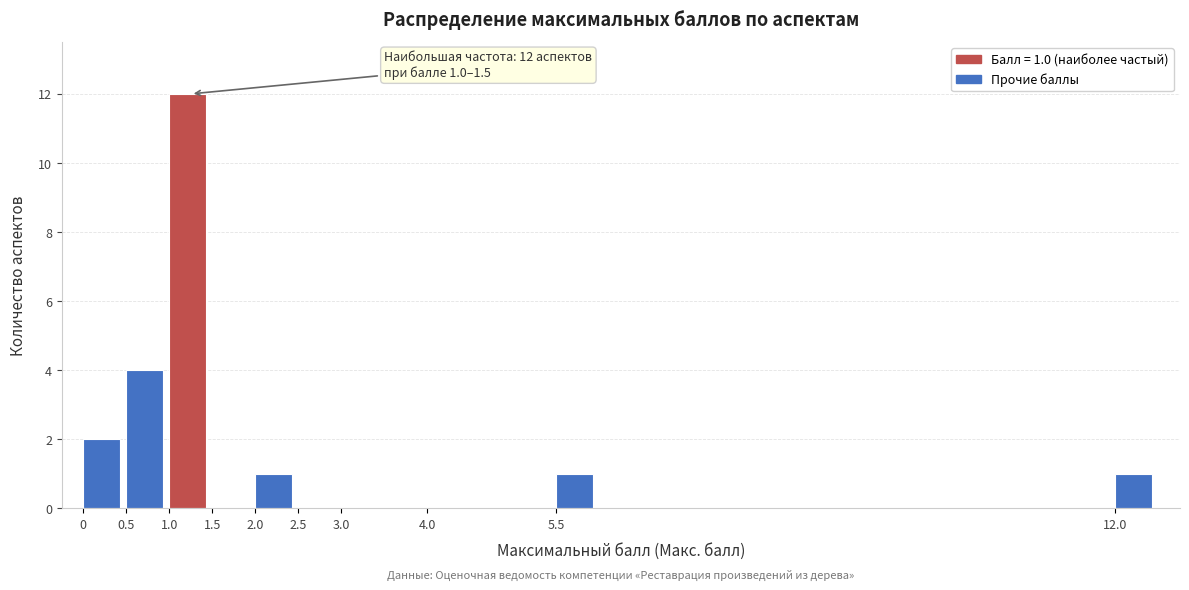

Which range on the x-axis has the tallest bar?

1.0 to 1.5